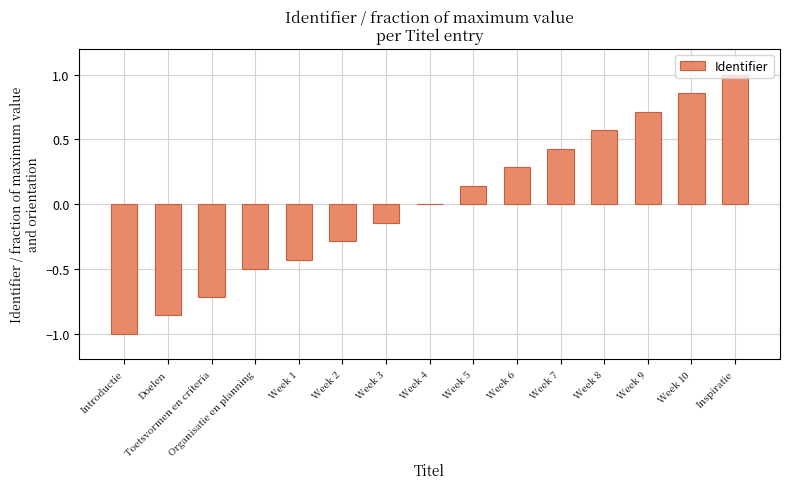

What is the approximate value at Inspiratie?

1.0